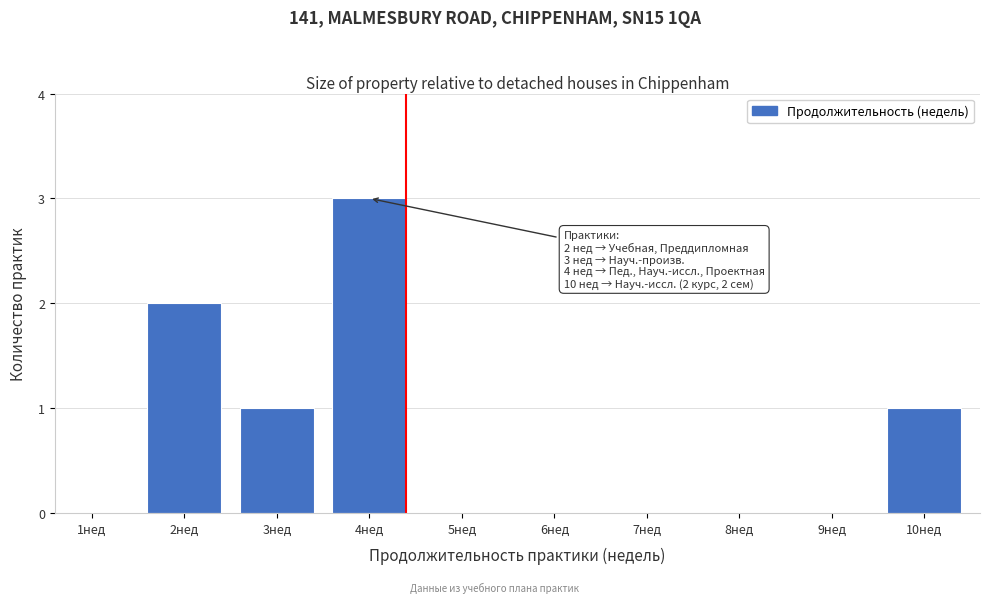

Reading right to left, list all the values displayed in this chart.

10нед=1	9нед=0	8нед=0	7нед=0	6нед=0	5нед=0	4нед=3	3нед=1	2нед=2	1нед=0